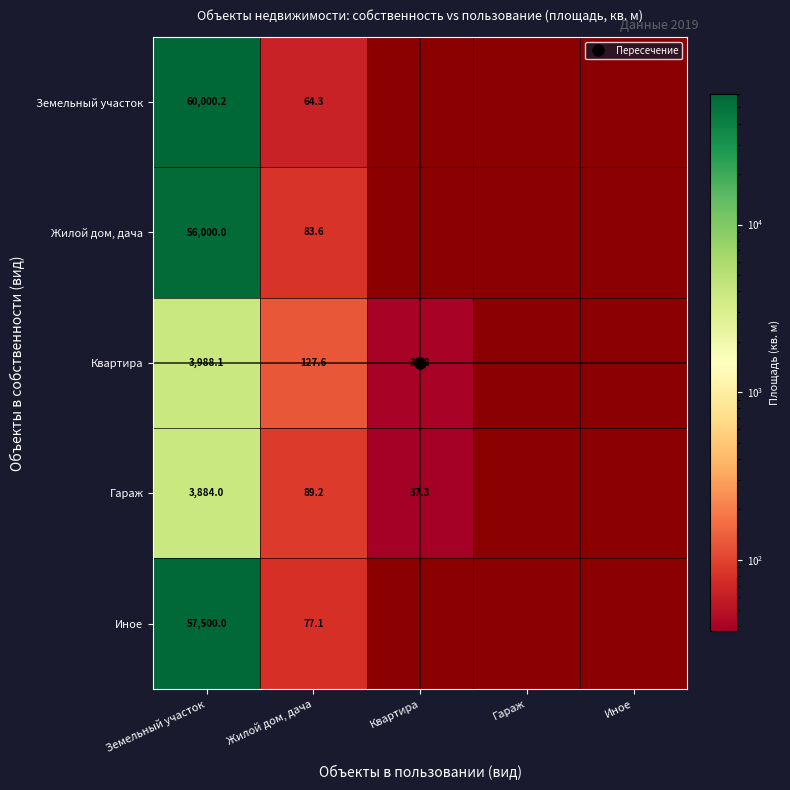

Rank the series by their maximum value, from lowest to highest.

Гараж, Квартира, Жилой дом, дача, Иное, Земельный участок